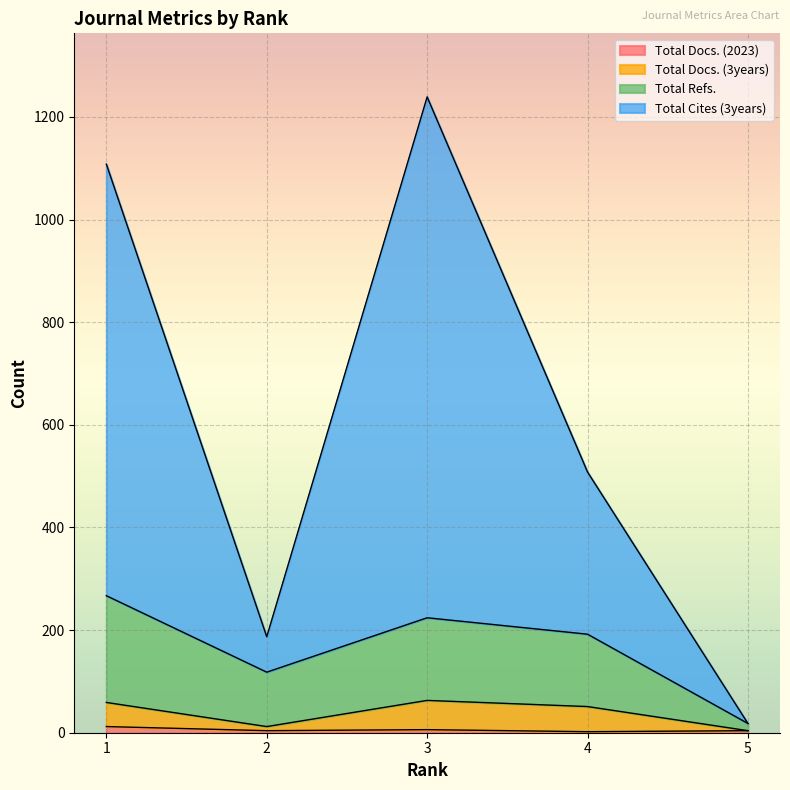

True or false: Total Refs. and Total Docs. (3years) intersect in this chart.

False